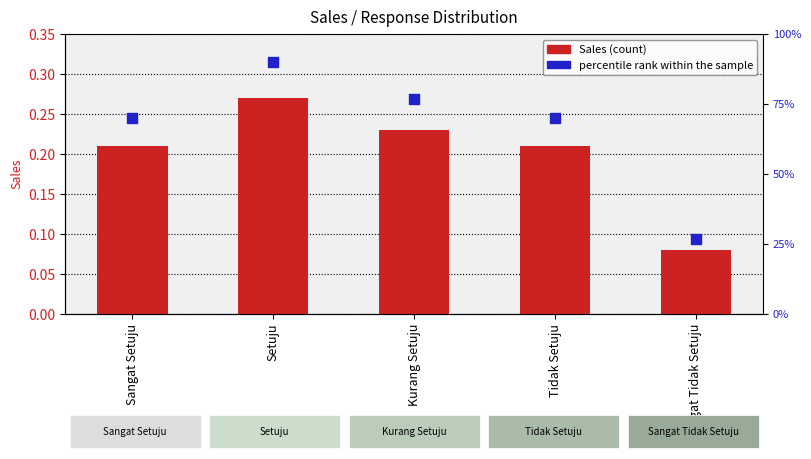

At how many categories does at least one series exceed 0?

5